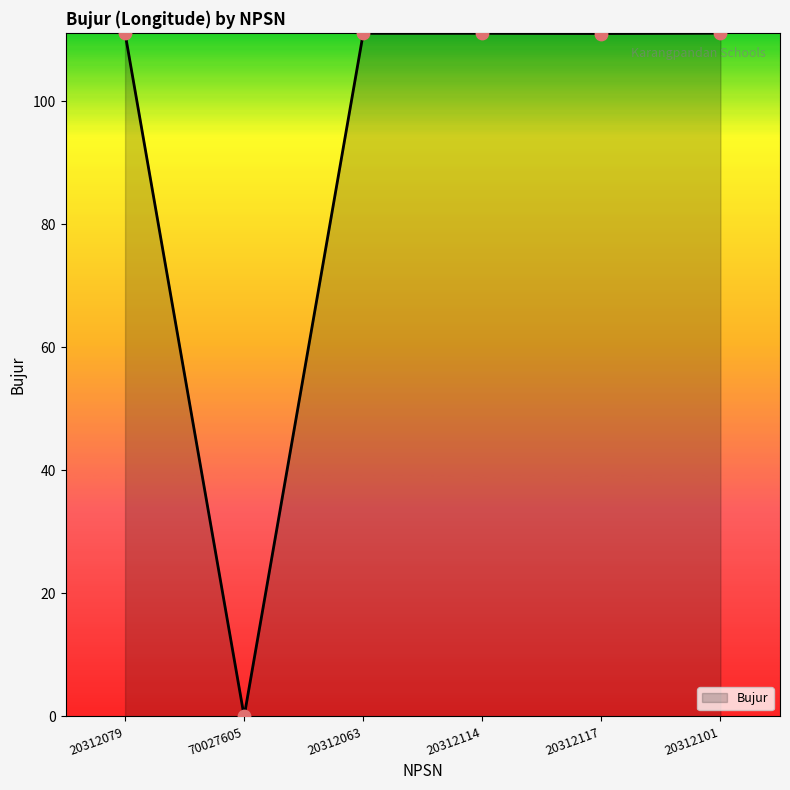

Between 20312079 and 70027605, which is larger?

20312079